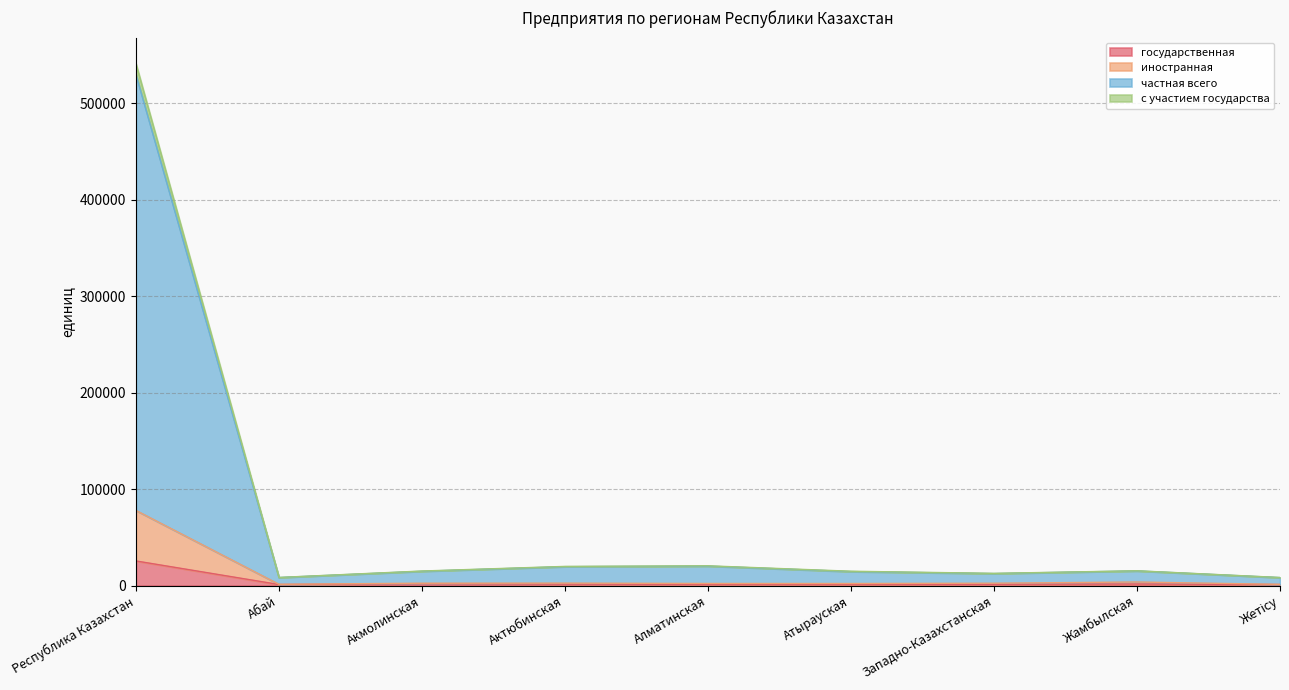

At which category is the sum across all series the highest?

Республика Казахстан